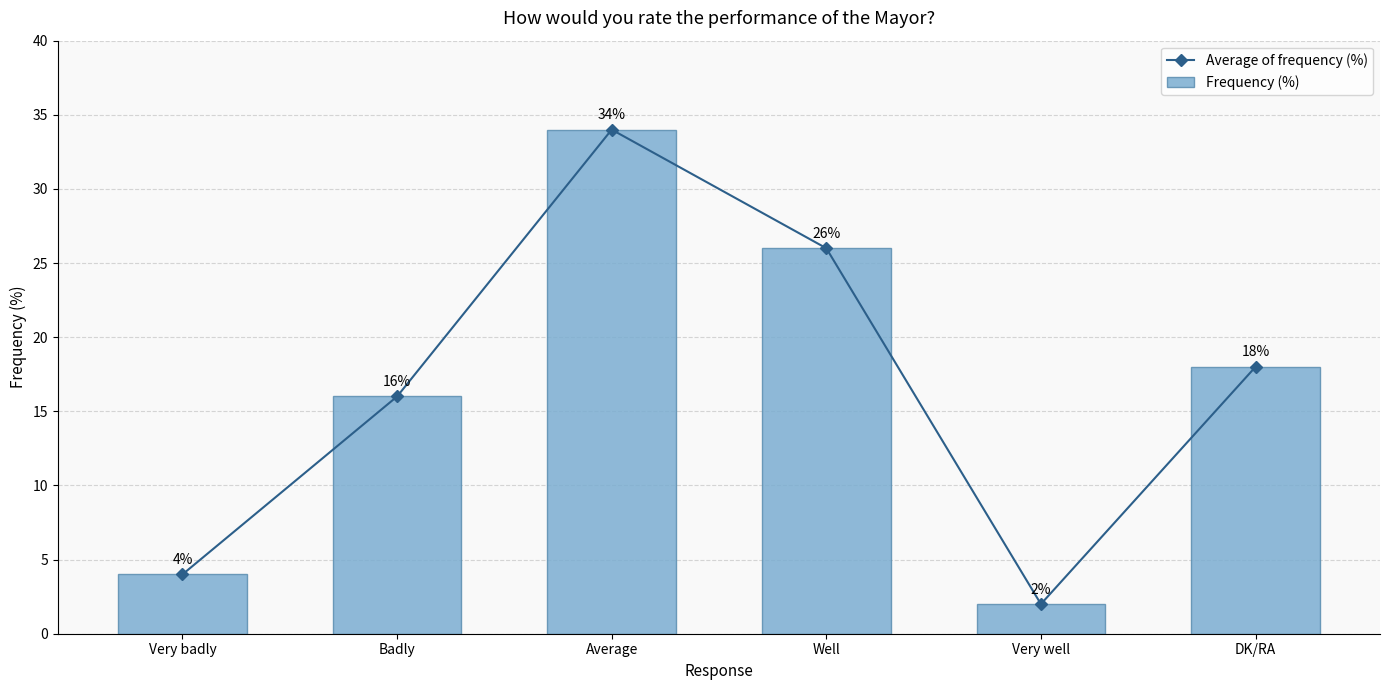

Which category has the highest value across all series?

Average